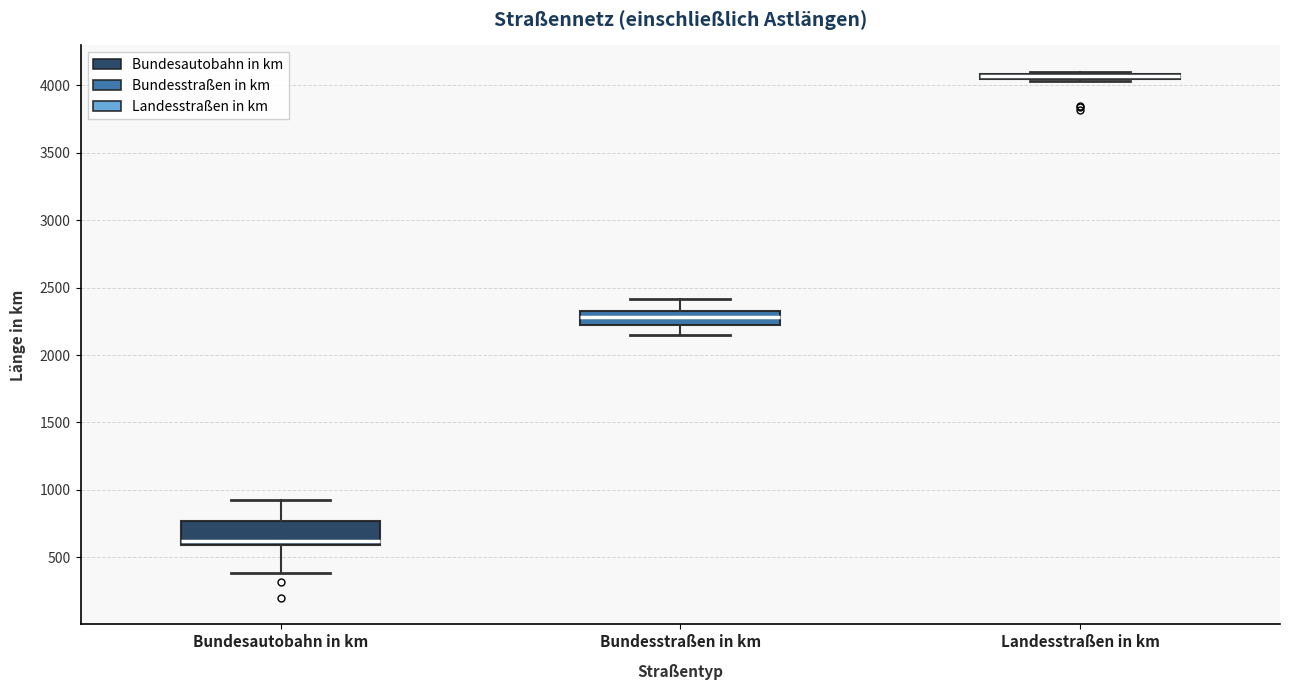

Where is the lower edge of the box for Bundesstraßen in km on the y-axis? The values are not printed on the chart, so give them approximately, as read against the axis.

2200